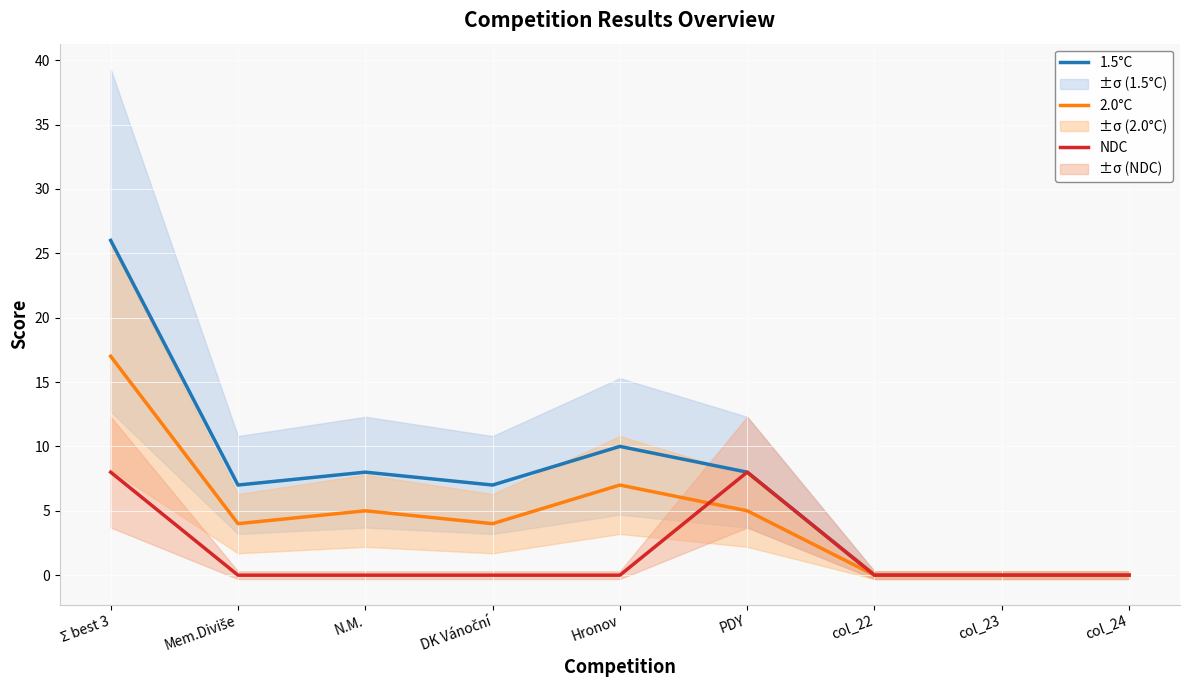

At how many categories does at least one series exceed 11?

1